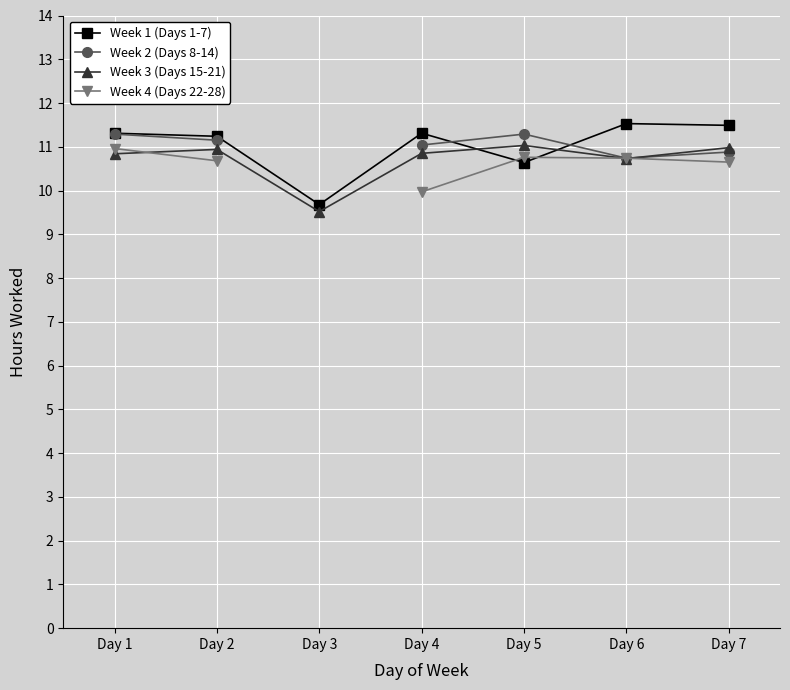

In Week 4 (Days 22-28), how many points are higher than both neighbors (excluding endpoints)?

1